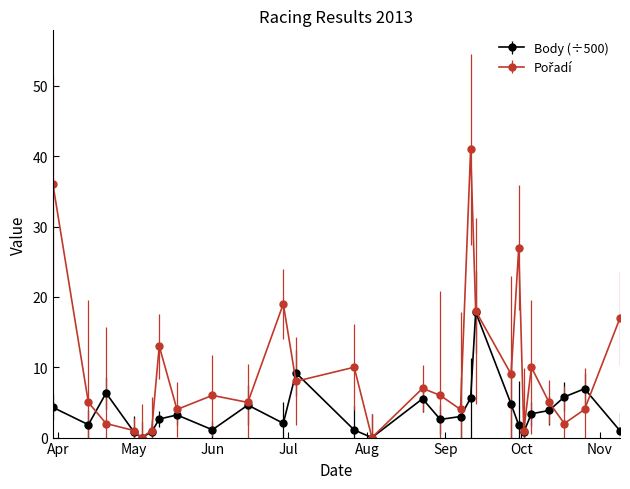

True or false: Body (÷500) has more than 2 points higher than both neighbors.

True